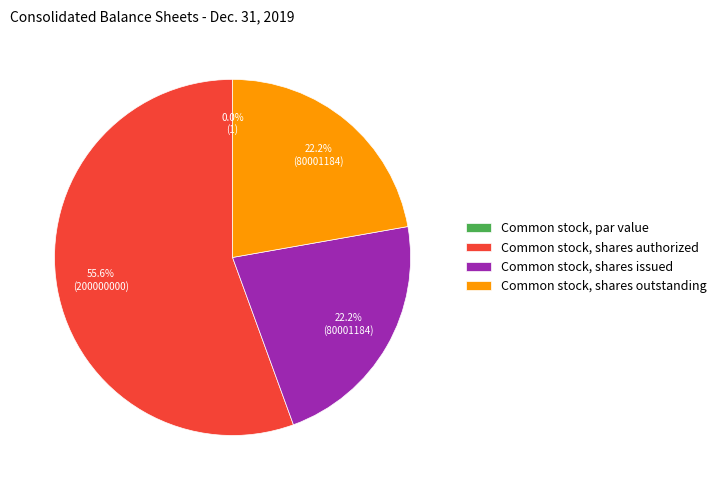

True or false: Common stock, shares issued accounts for 22% of the total.

True